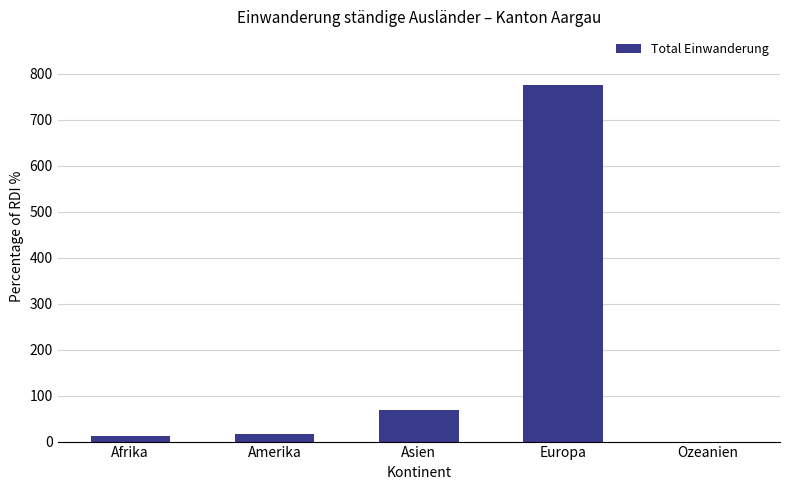

How many series are shown in this chart?

1